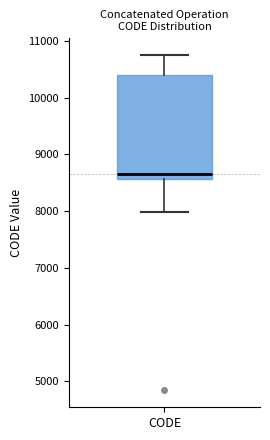

Where does the upper whisker of the box for CODE end on the y-axis? The values are not printed on the chart, so give them approximately, as read against the axis.

10800